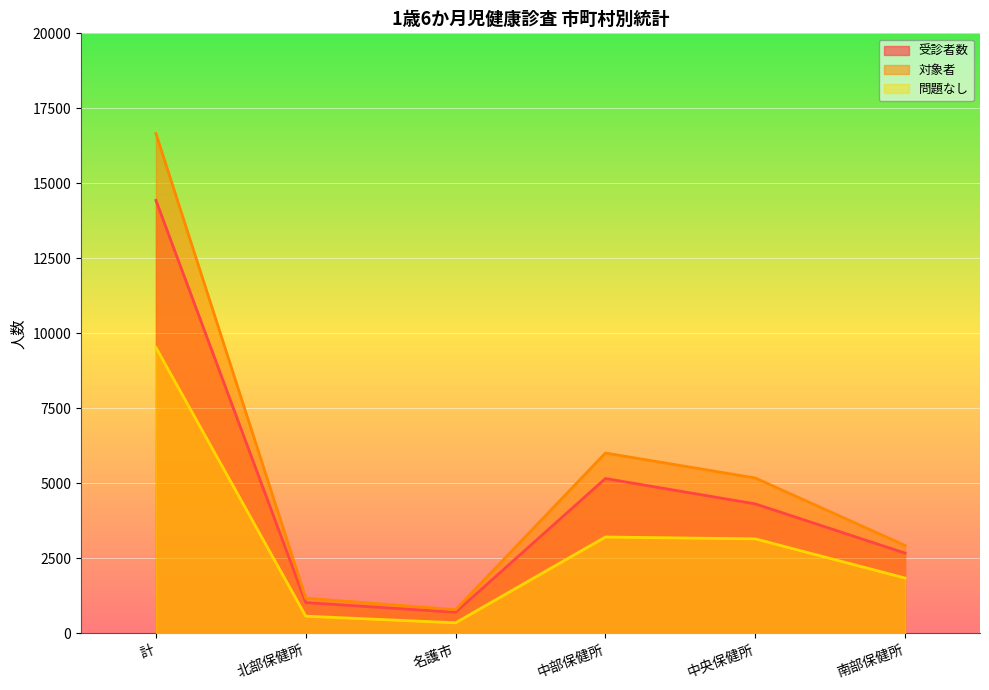

Reading left to right, list all the values displayed in this chart.

受診者数: 14433	1028	703	5162	4316	2676
対象者: 16659	1174	792	6012	5180	2930
問題なし: 9529	574	353	3212	3151	1845